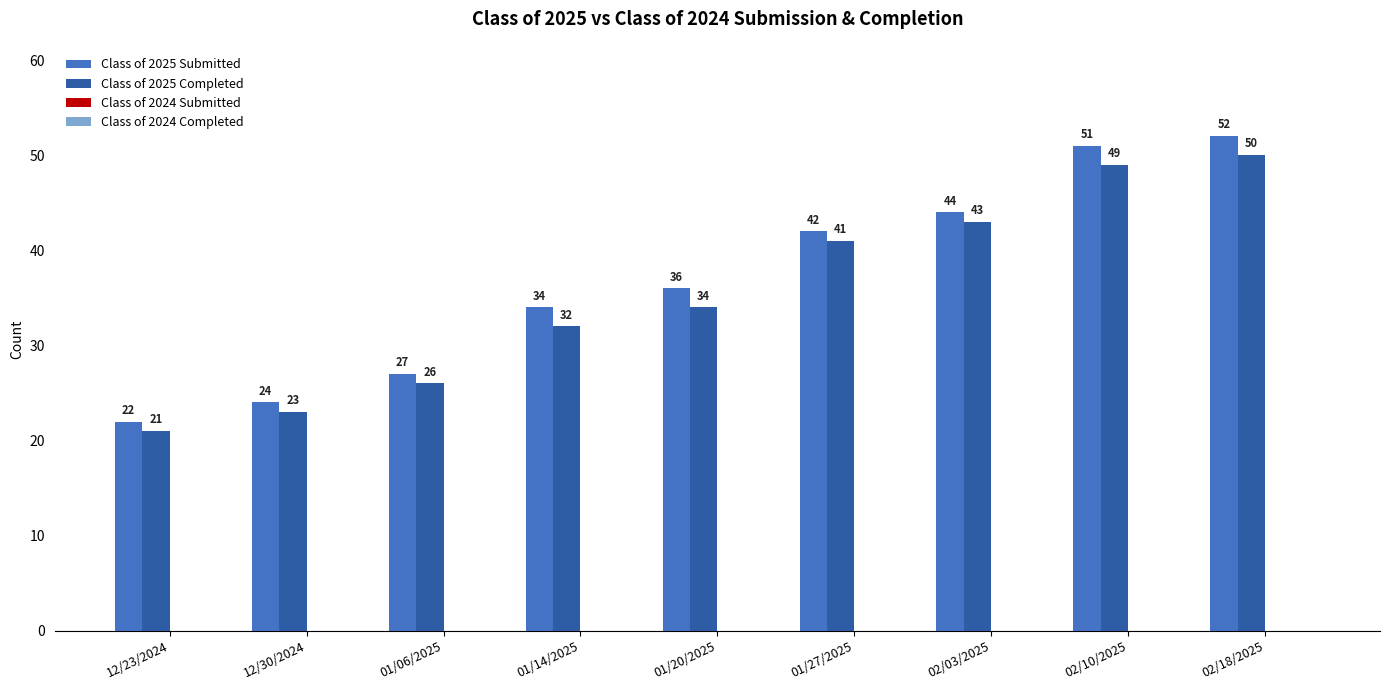

Is the value of Class of 2025 Completed at 01/27/2025 greater than the value of Class of 2025 Submitted at 02/18/2025?

No